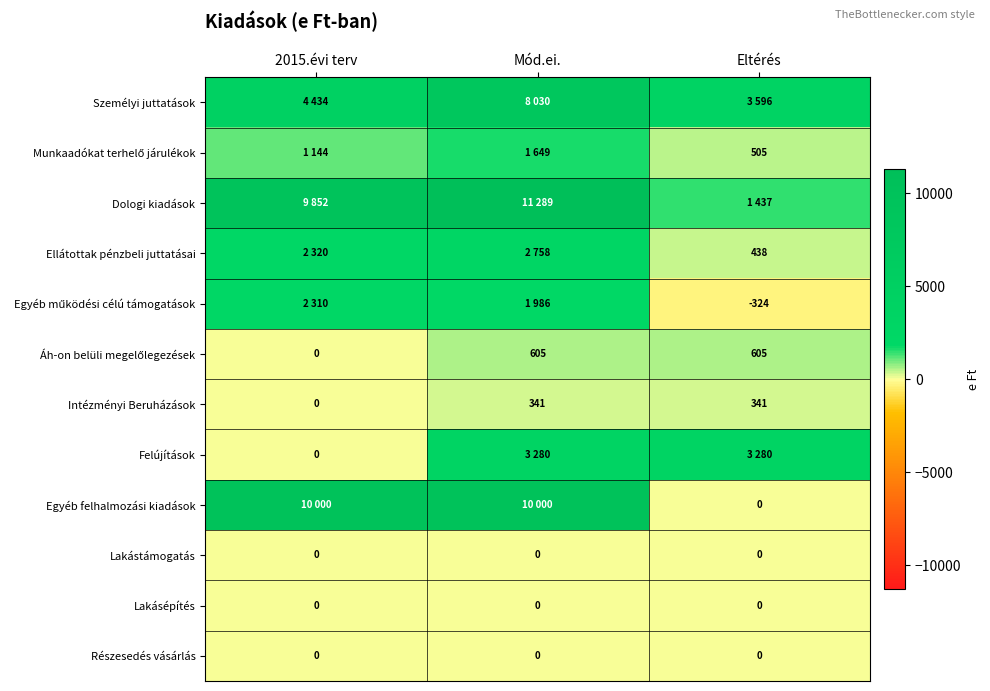

The Intézményi Beruházások series shows 341 at Eltérés. True or false?

True